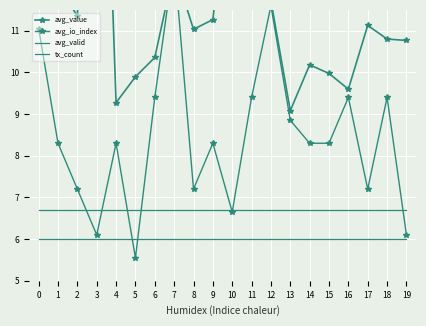

List the series in order of their peak value, lowest first.

avg_valid, tx_count, avg_io_index, avg_value